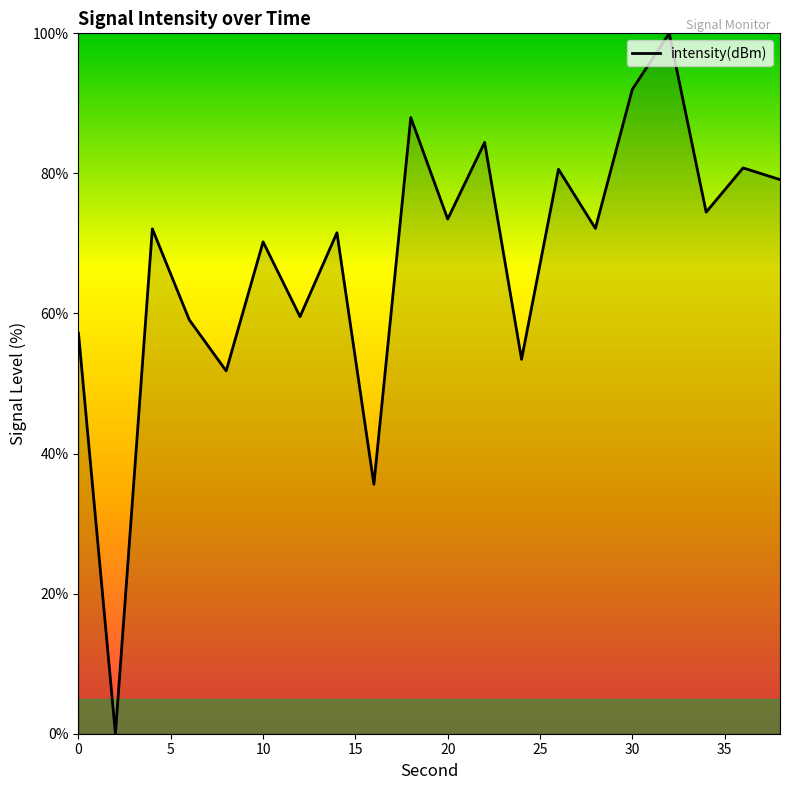

What is the difference between the maximum and minimum values?

100.0